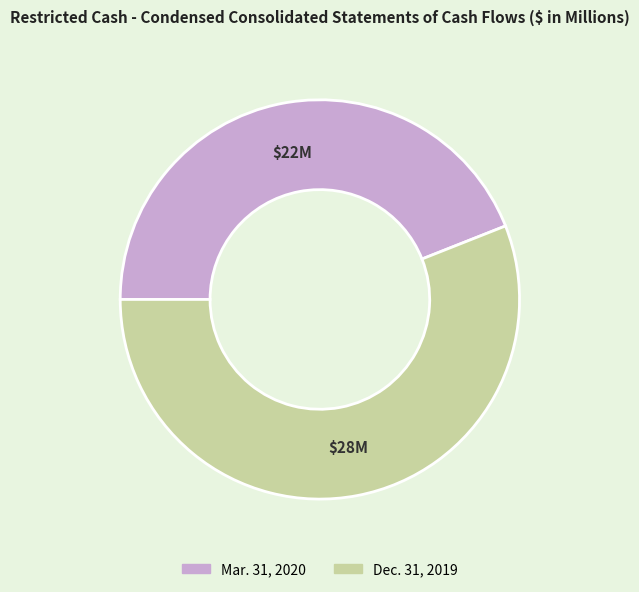

Is Mar. 31, 2020 the majority of the pie?

No